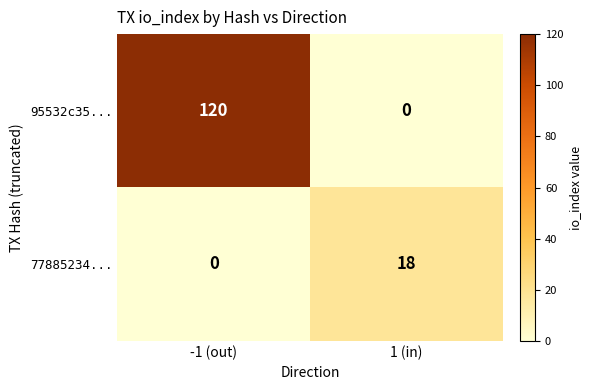

The 77885234... series shows 0 at -1 (out). True or false?

True